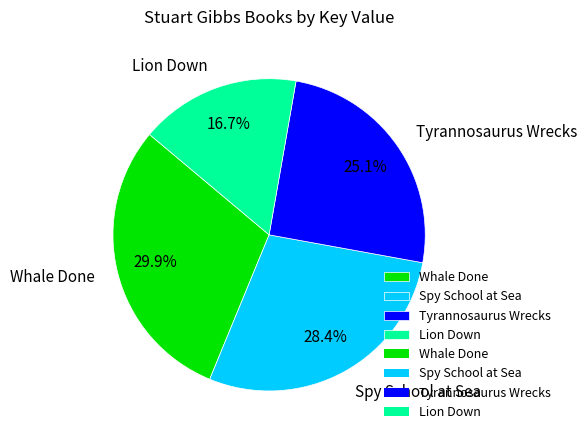

To the nearest percent, what percentage of the pie is Lion Down?

17%